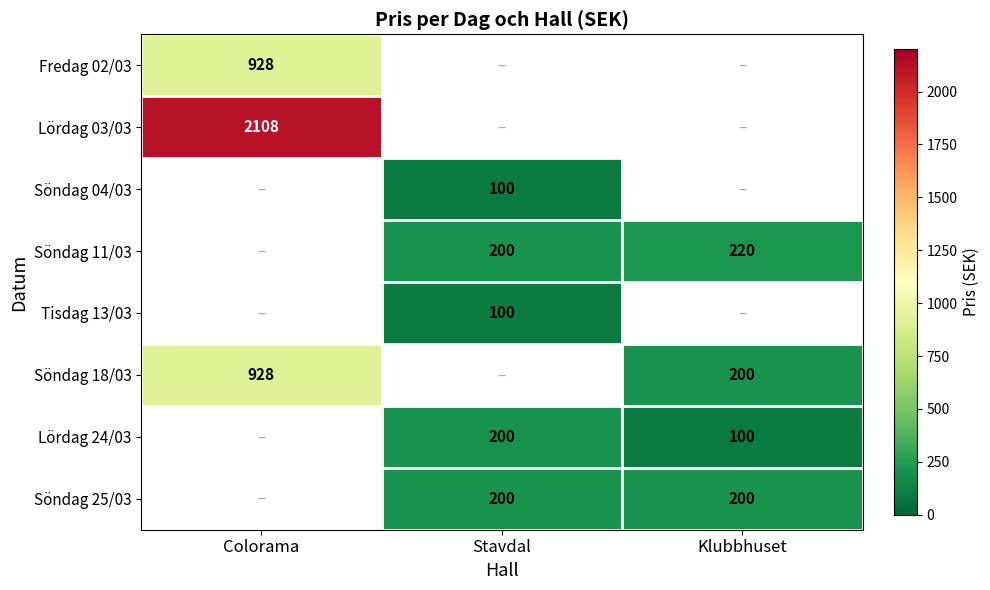

Which label corresponds to the smallest value in the chart?

Stavdal